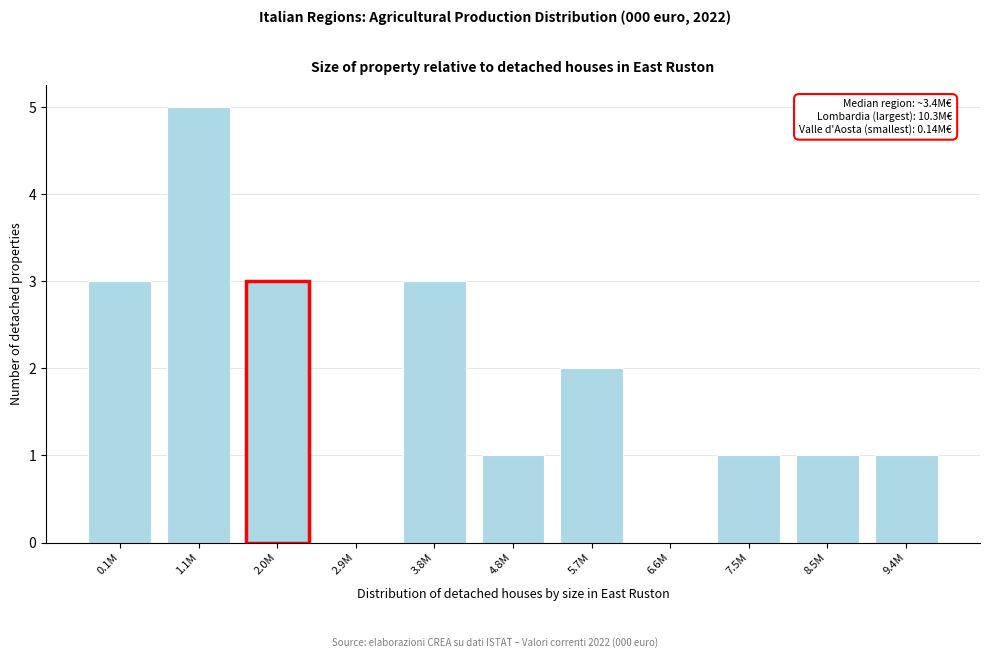

Reading left to right, transcribe all the data shown in this chart.

0.1M=3	1.1M=5	2.0M=3	2.9M=0	3.8M=3	4.8M=1	5.7M=2	6.6M=0	7.5M=1	8.5M=1	9.4M=1